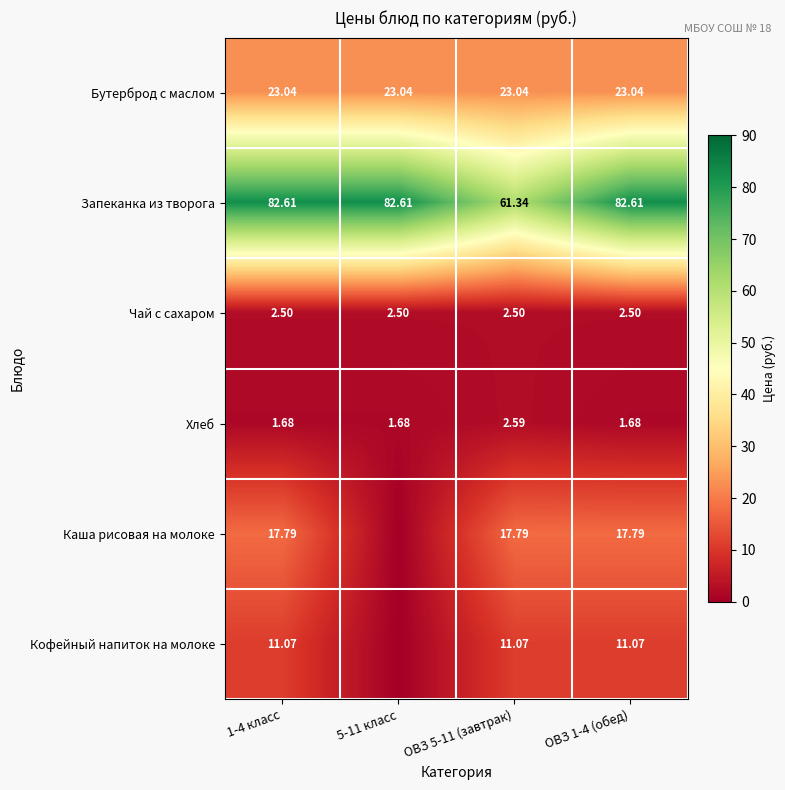

Which series changed the most between ОВЗ 5-11 (завтрак) and ОВЗ 1-4 (обед)?

Запеканка из творога